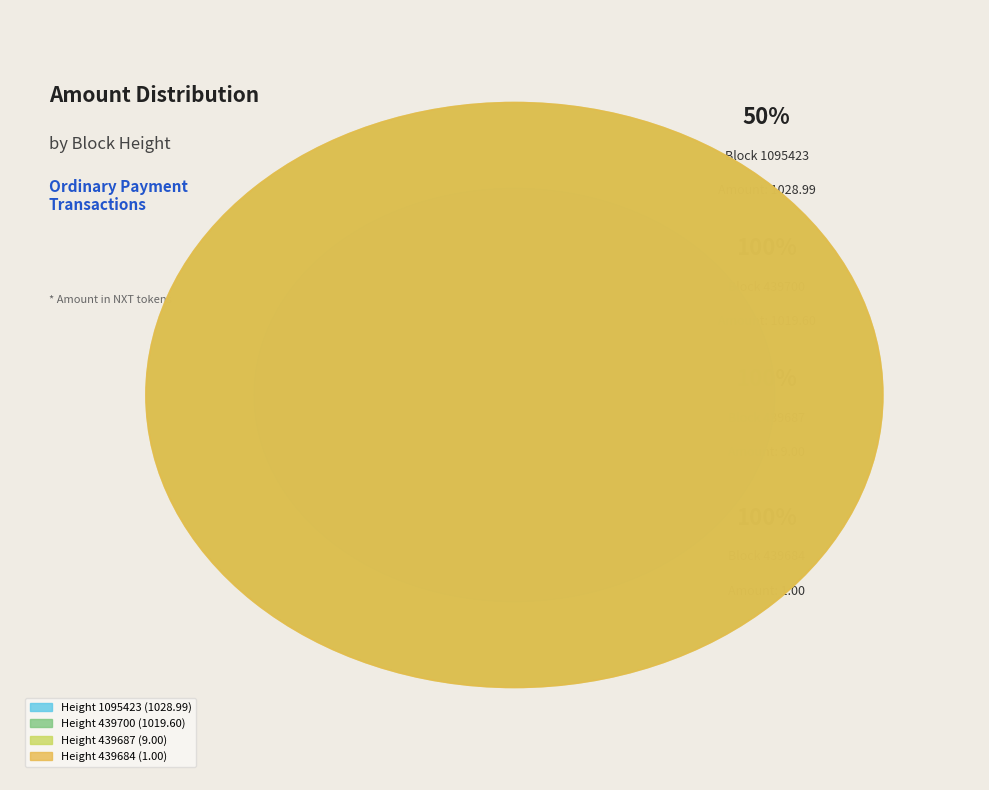

Which category has the biggest portion of the pie?

Height 1095423